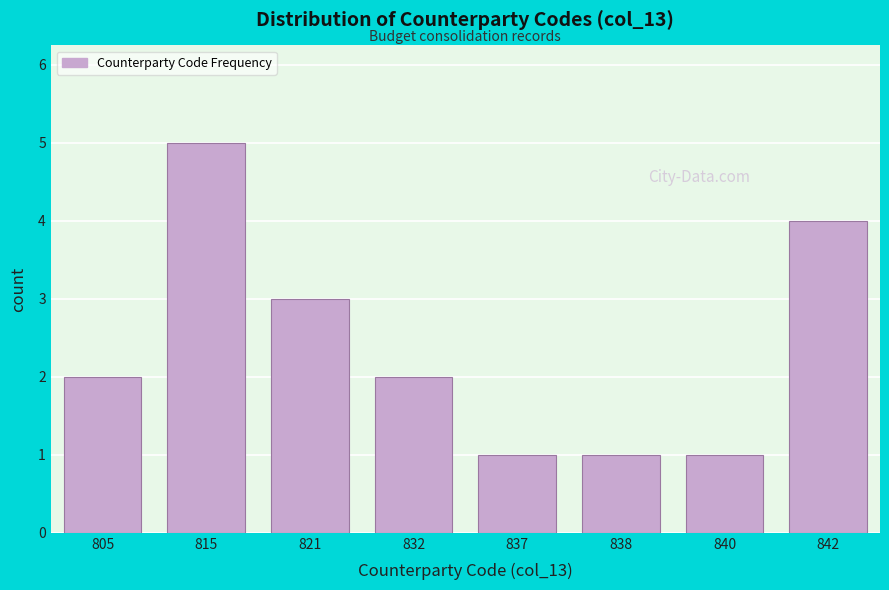

Reading left to right, what are all the values shown in this chart?

2	5	3	2	1	1	1	4